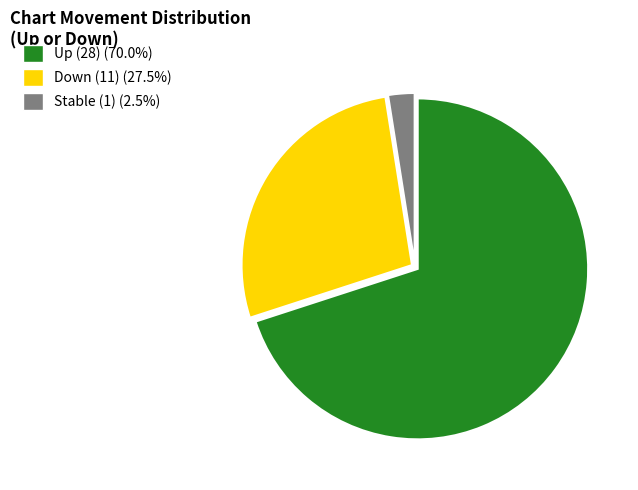

Is the sum of Up (28) (70.0%) and Down (11) (27.5%) greater than half?

Yes